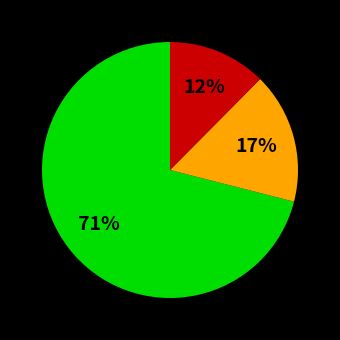

Is there any slice that represents more than half of the pie?

Yes